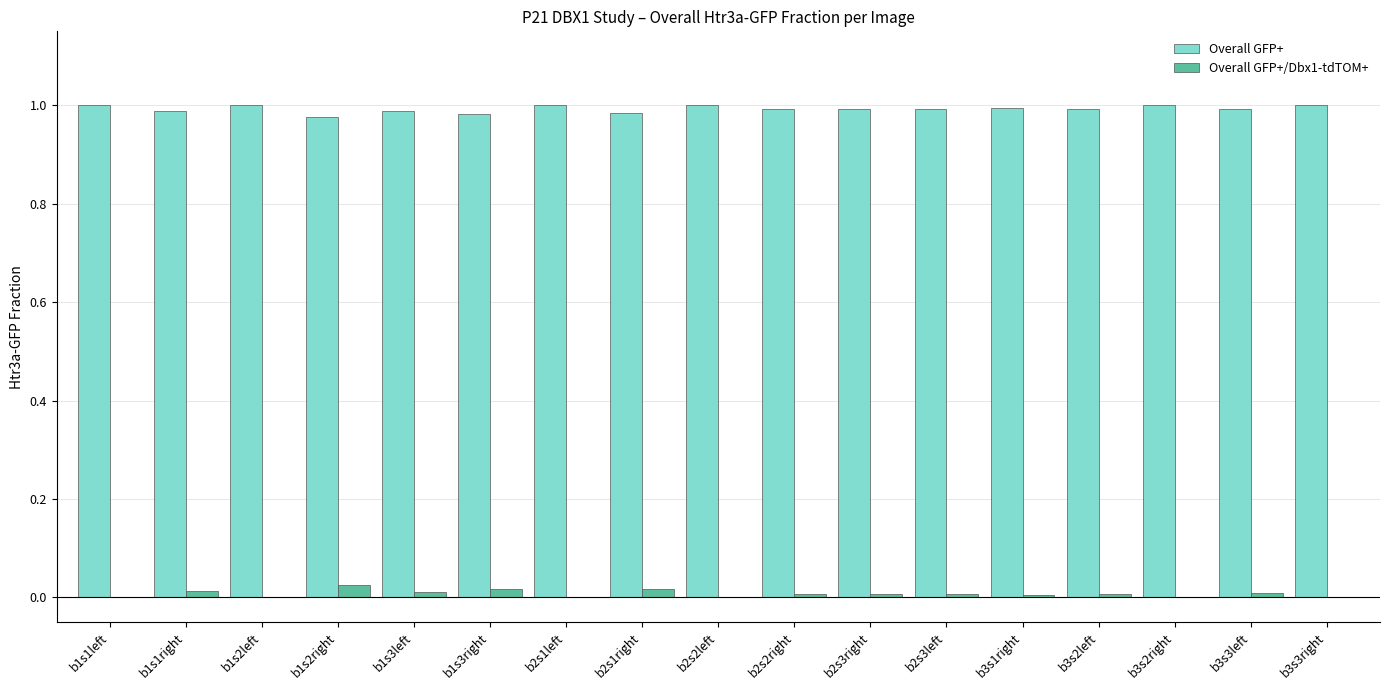

Is the value of Overall GFP+/Dbx1-tdTOM+ at b1s2right greater than the value of Overall GFP+ at b2s2left?

No